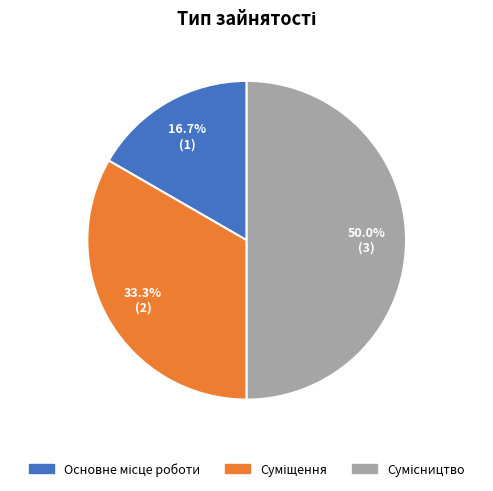

True or false: Основне місце роботи accounts for 17% of the total.

True